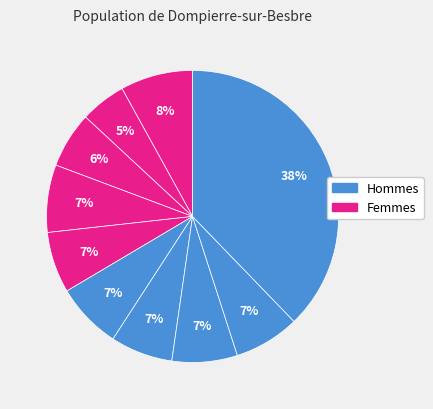

How many slices are in this pie chart?

10